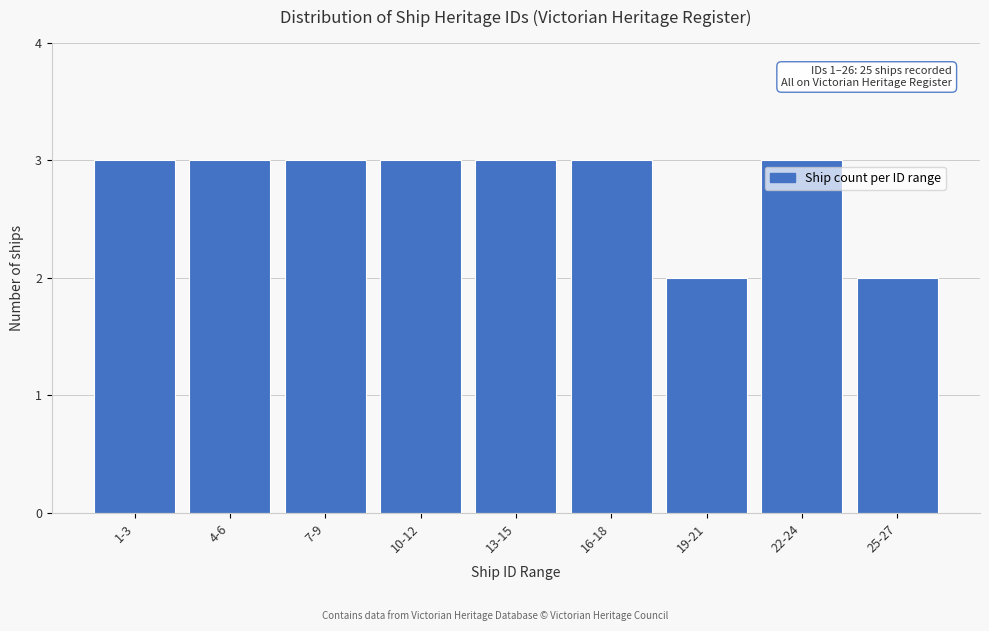

Reading left to right, what are all the values shown in this chart?

1-3=3	4-6=3	7-9=3	10-12=3	13-15=3	16-18=3	19-21=2	22-24=3	25-27=2